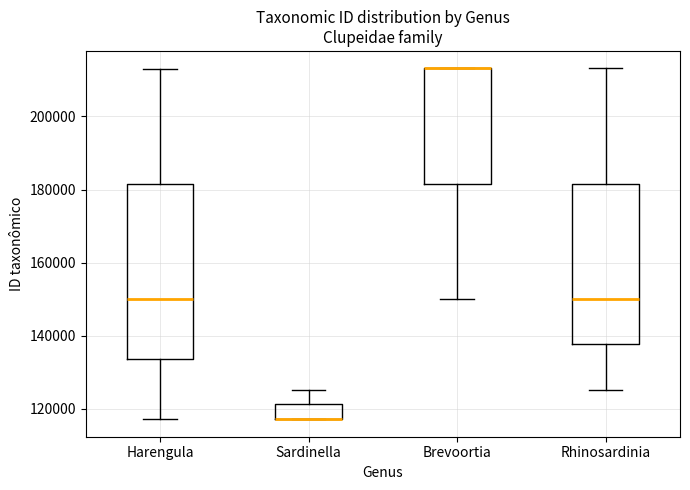

Where does the upper whisker of the box for Rhinosardinia end on the y-axis? The values are not printed on the chart, so give them approximately, as read against the axis.

214000